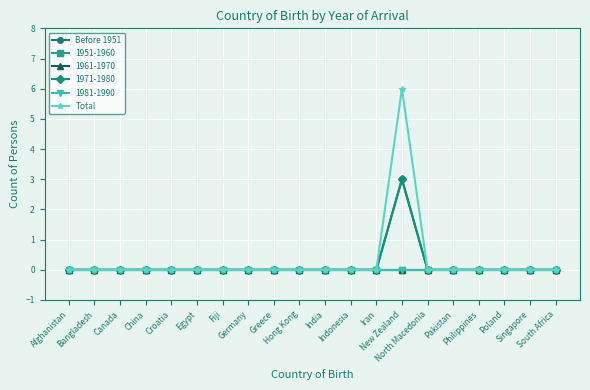

Is this an area chart (filled region under the line)?

No